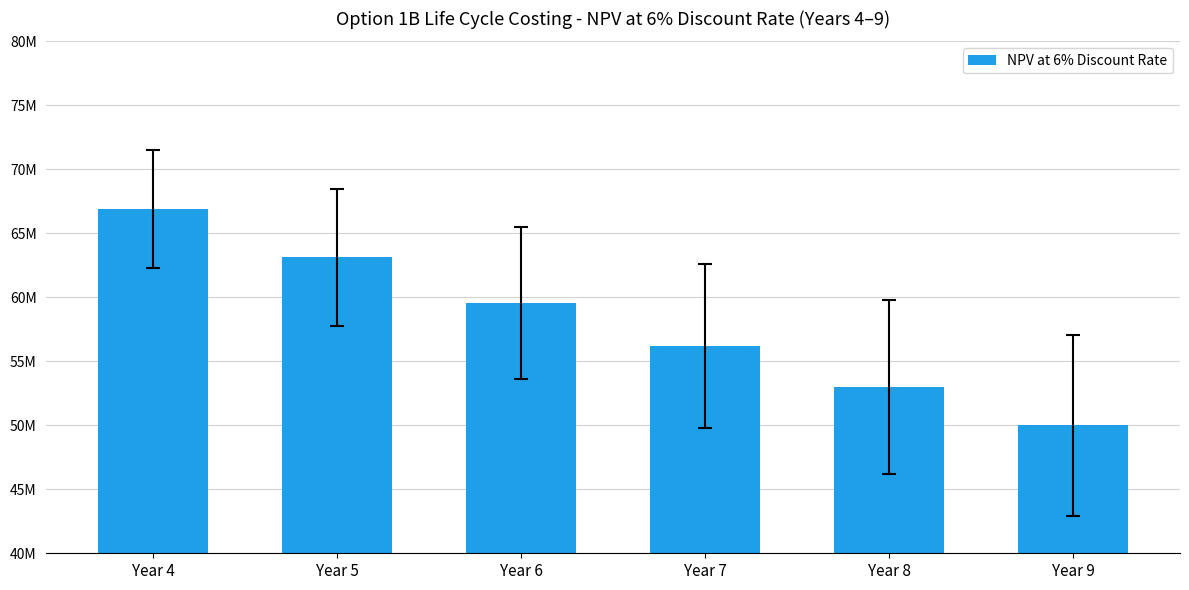

Does the chart contain any negative values?

No